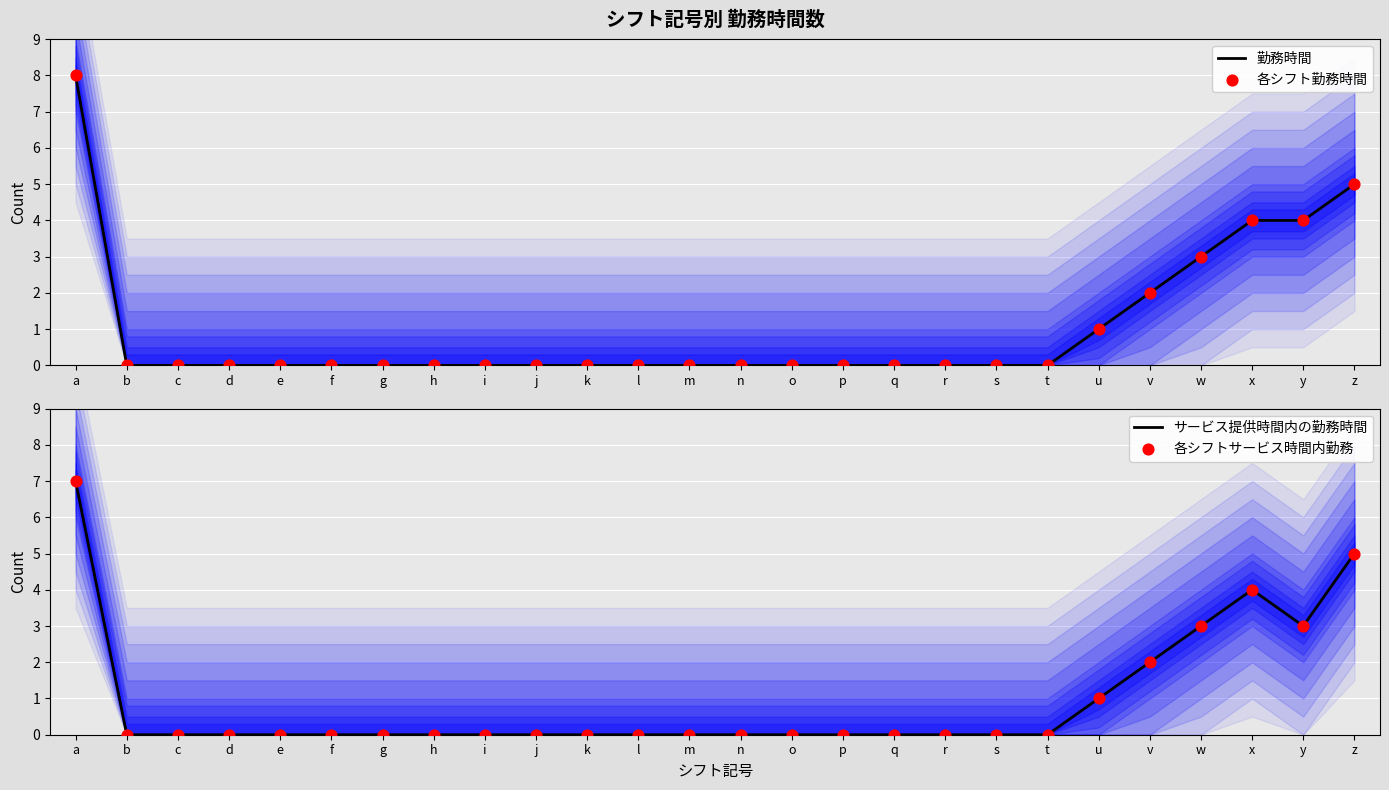

Which series contains the highest Y value?

勤務時間